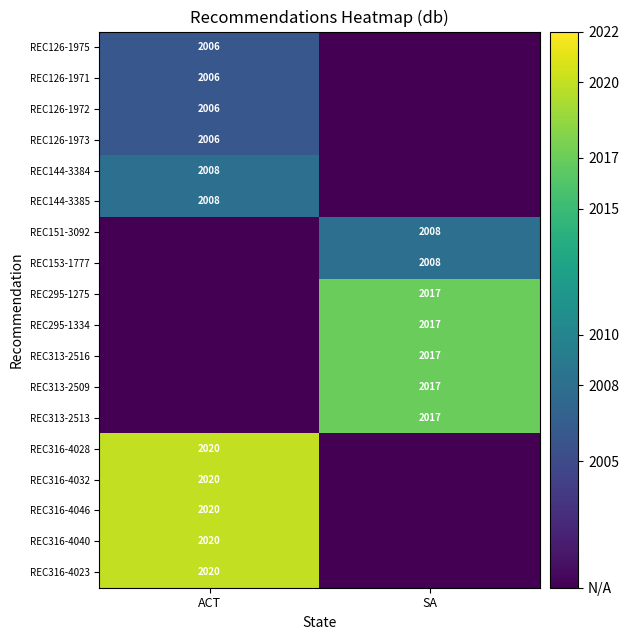

The REC295-1275 series shows 2017 at SA. True or false?

True